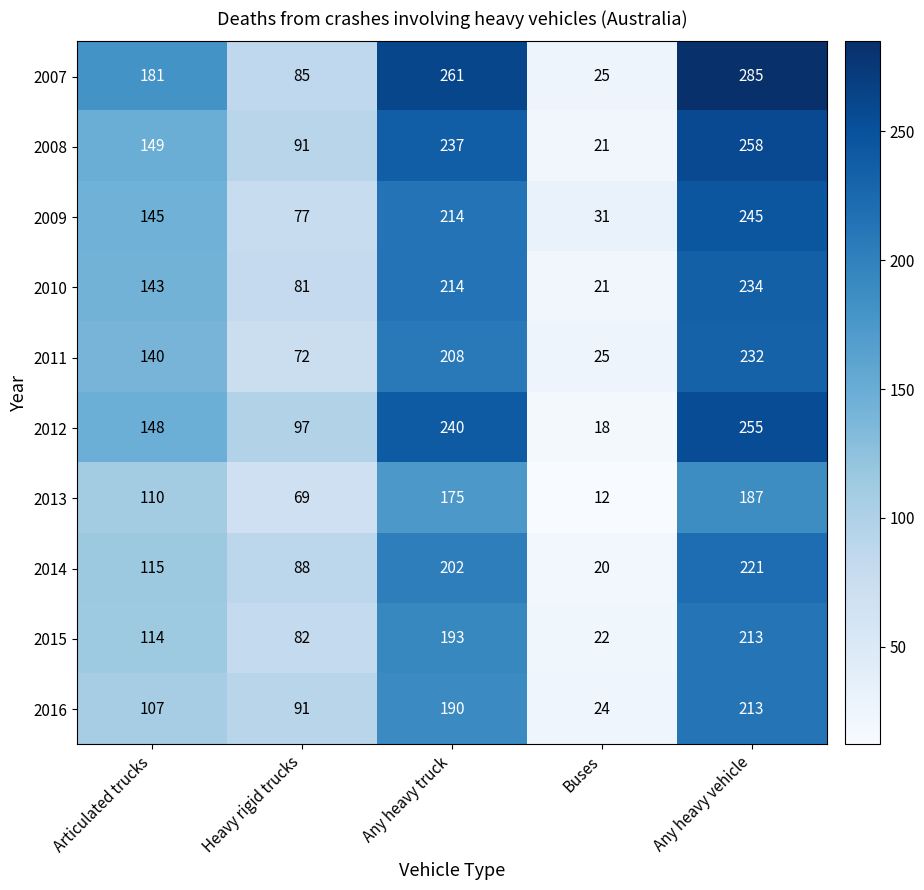

What is the average value of the 2007 series?

167